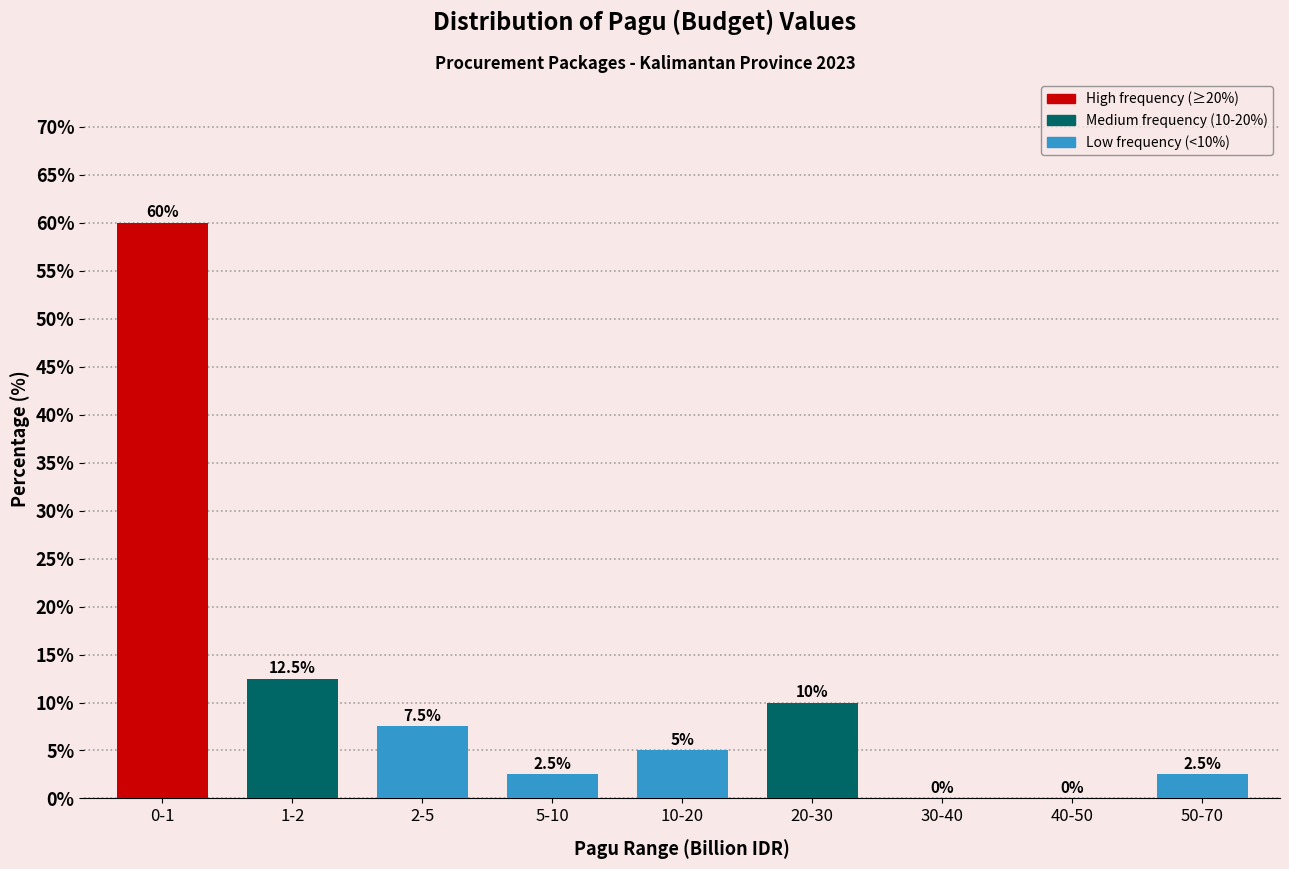

Reading left to right, transcribe all the data shown in this chart.

0-1=60.0	1-2=12.5	2-5=7.5	5-10=2.5	10-20=5.0	20-30=10.0	30-40=0.0	40-50=0.0	50-70=2.5